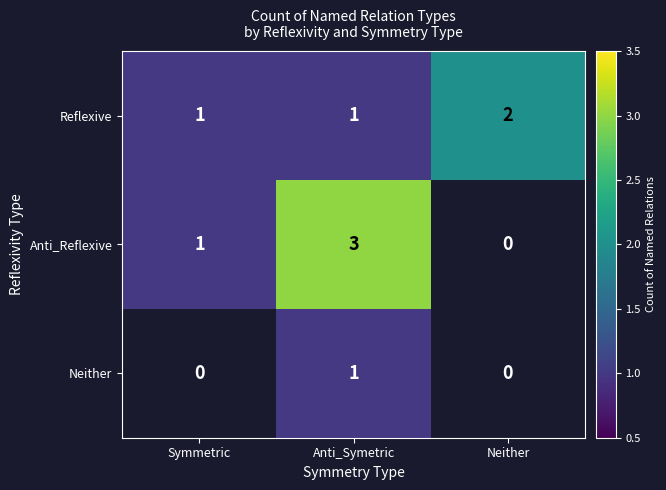

The value of Neither at Neither is 1. True or false?

False